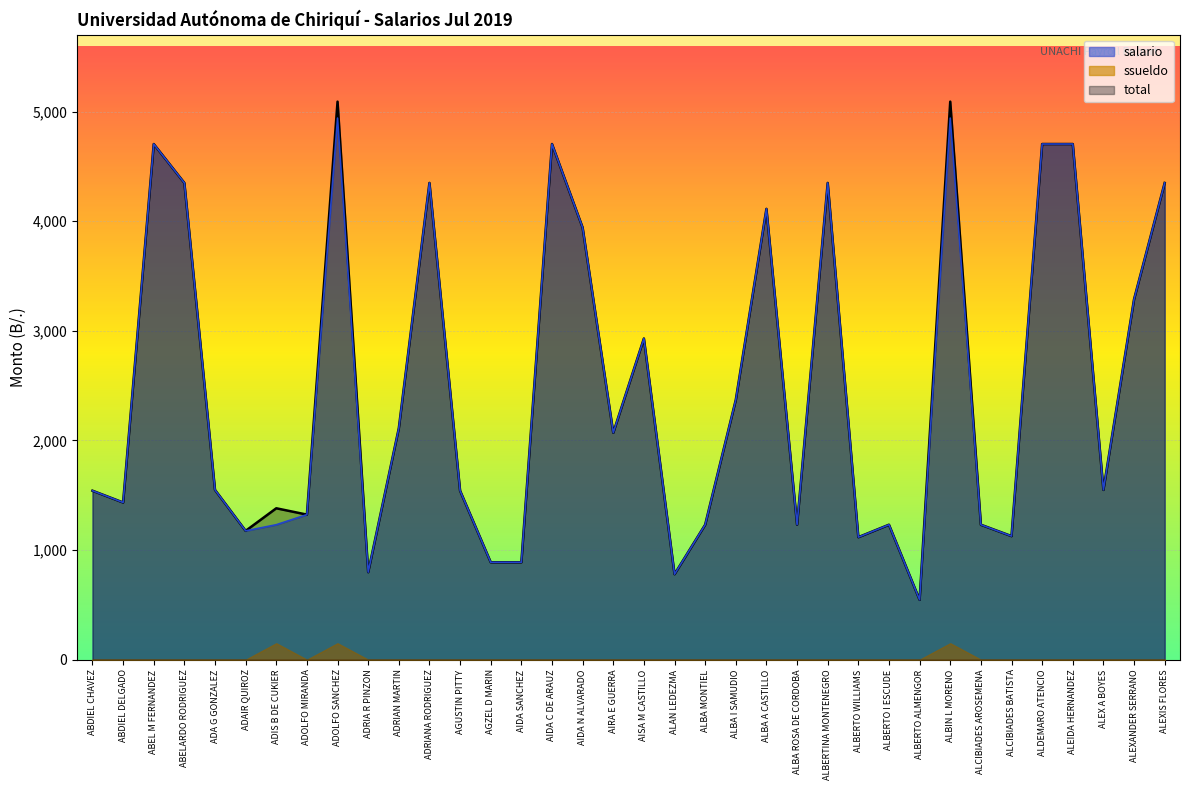

What is the label of the 31st point from the right?

ADAIR QUIROZ